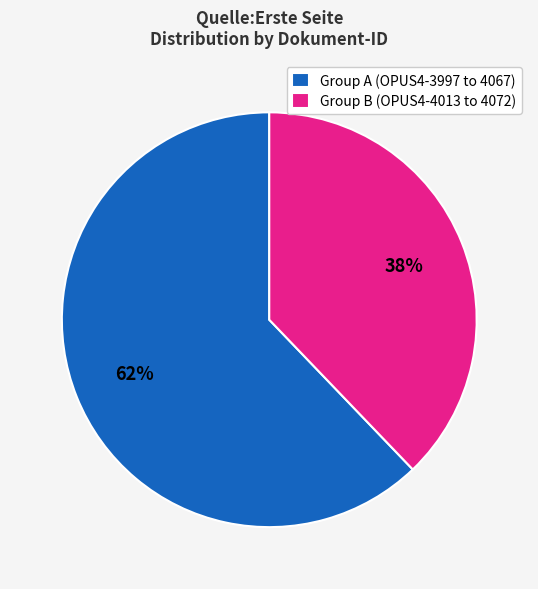

Approximately how many times larger is the value at Group B (OPUS4-4013 to 4072) compared to Group A (OPUS4-3997 to 4067)?

0.6